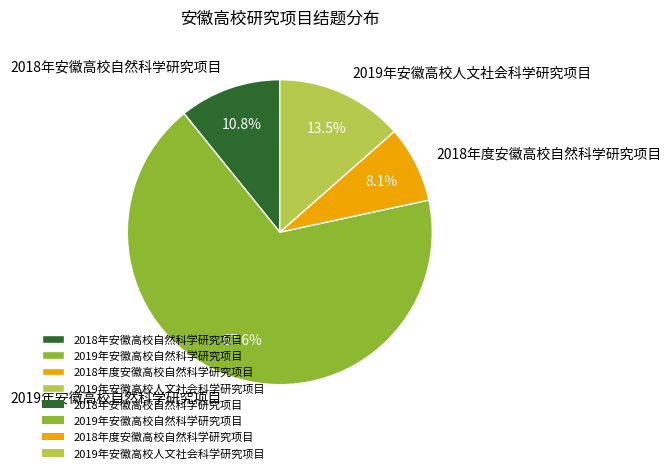

To the nearest percent, what is the difference between the largest and smallest slice percentages?

59%